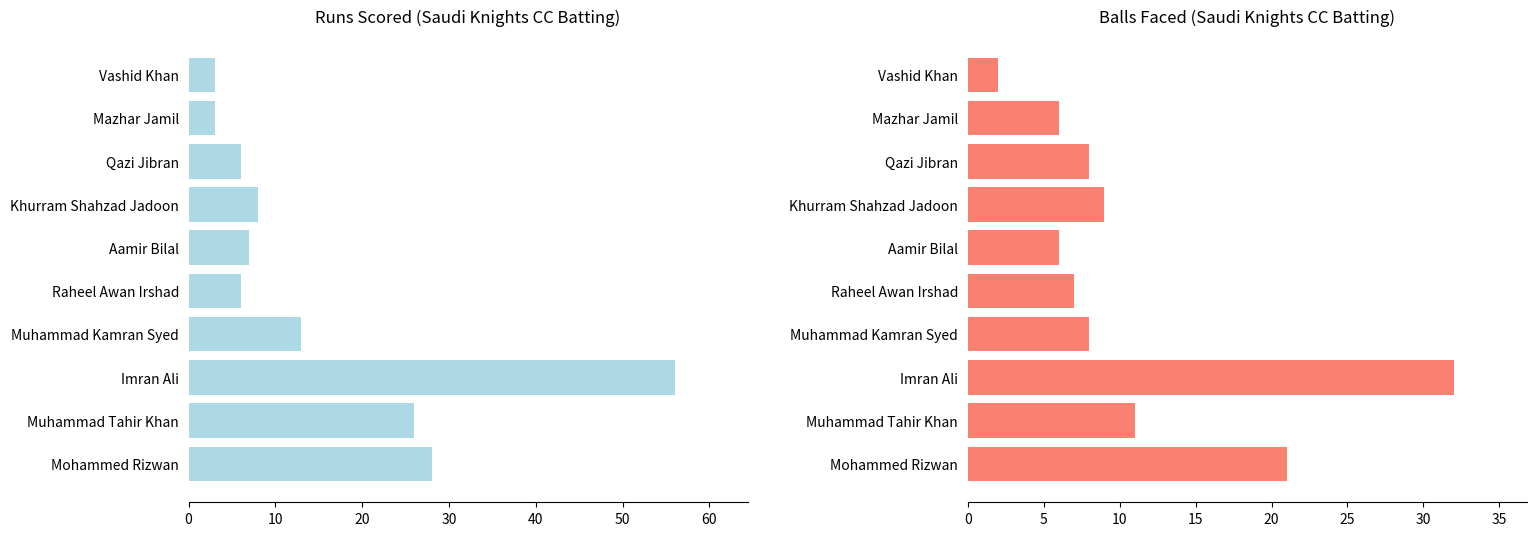

What are all the series names shown in the legend?

Runs, Balls